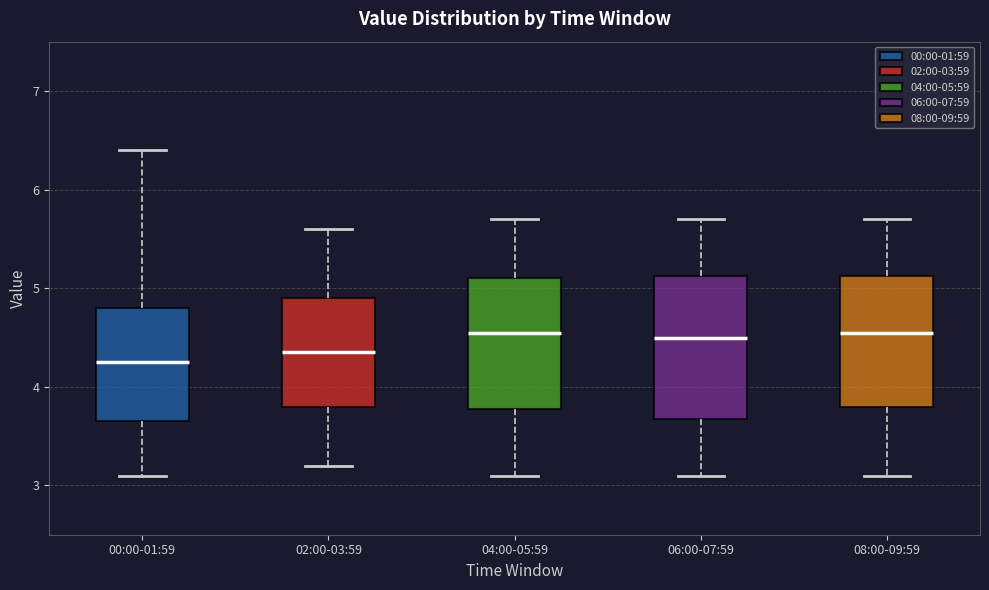

Where does the lower whisker of the box for 06:00-07:59 end on the y-axis? The values are not printed on the chart, so give them approximately, as read against the axis.

3.1